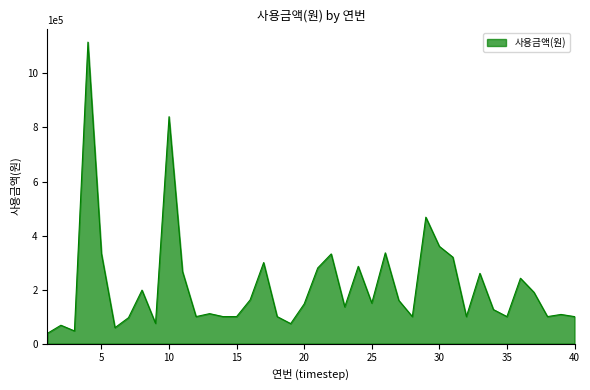

What is the greatest value displayed?

1116000